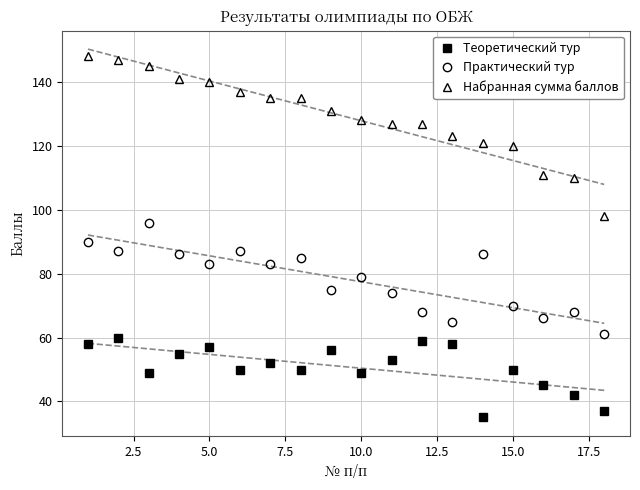

Reading right to left, transcribe all the data shown in this chart.

Теоретический тур: 37	42	45	50	35	58	59	53	49	56	50	52	50	57	55	49	60	58
Практический тур: 61	68	66	70	86	65	68	74	79	75	85	83	87	83	86	96	87	90
Набранная сумма баллов: 98	110	111	120	121	123	127	127	128	131	135	135	137	140	141	145	147	148